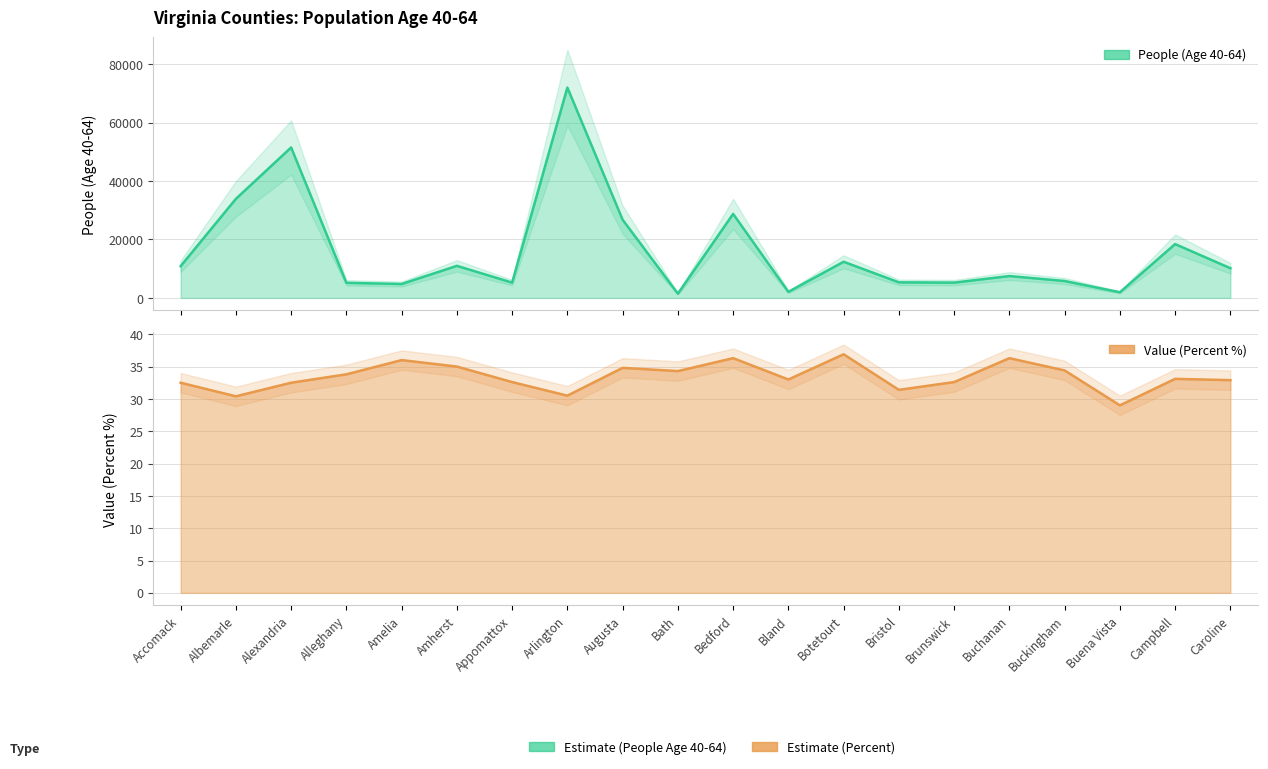

Rank the series by their average value, from lowest to highest.

Value (Percent), People (Age 40-64)